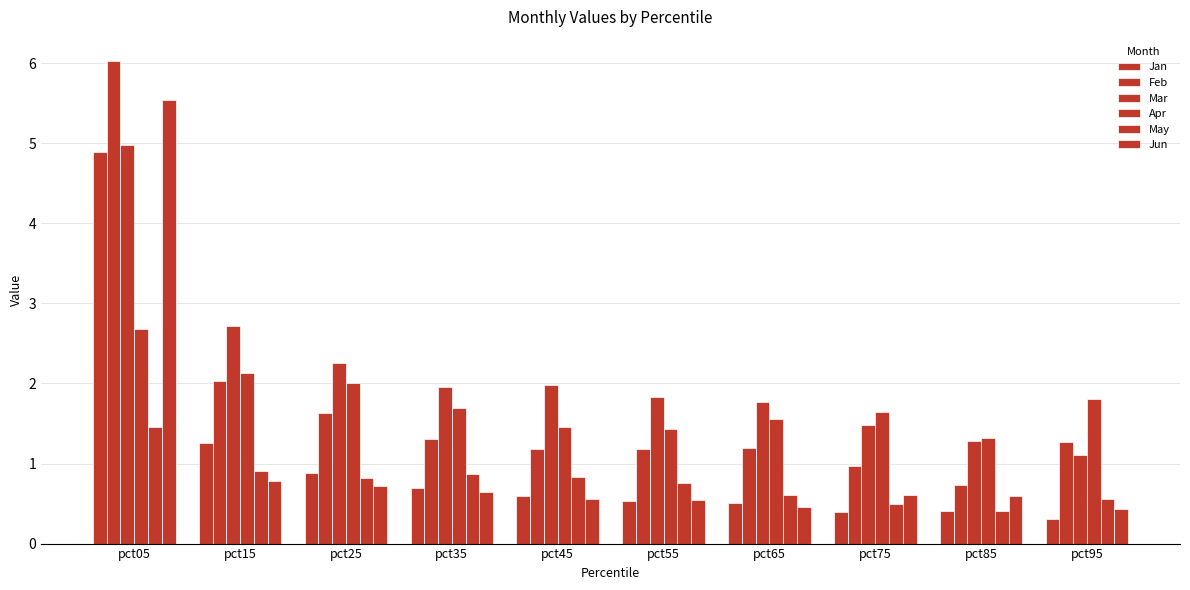

How many bars are there in each group?

6